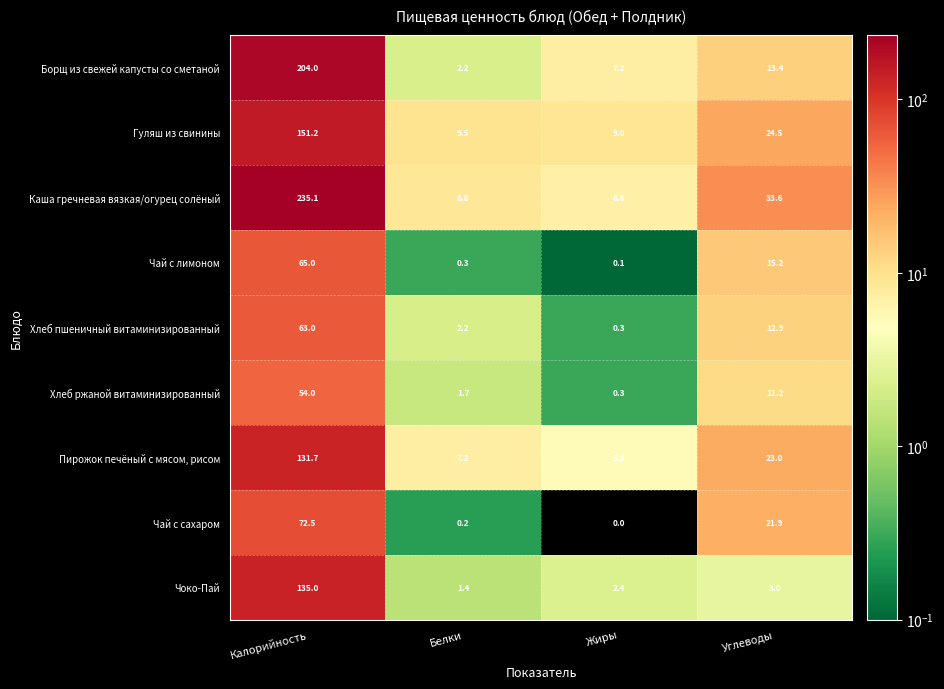

At how many categories does at least one series exceed 120?

1